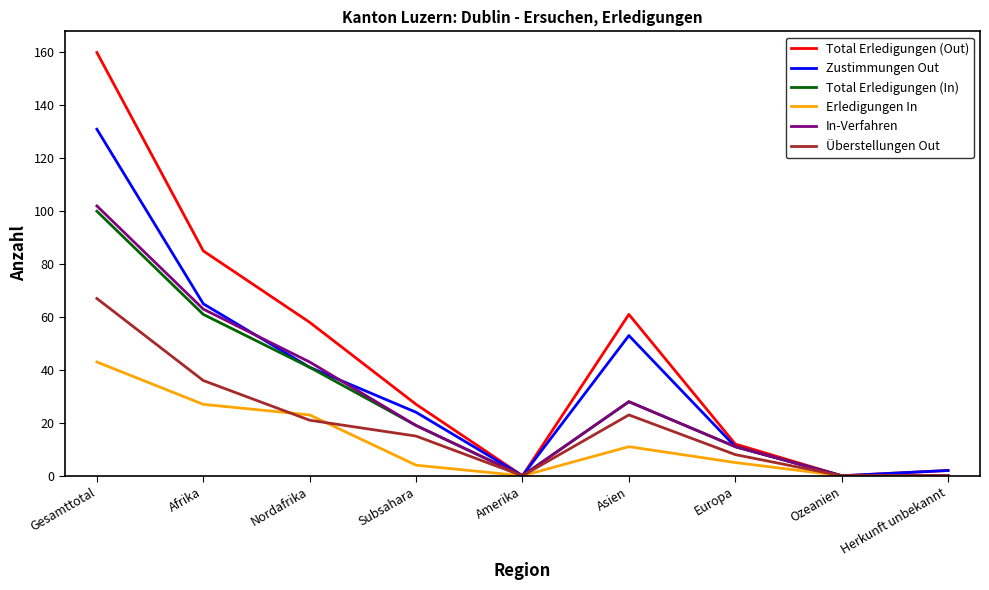

What is the difference between the highest and lowest values at Europa?

7